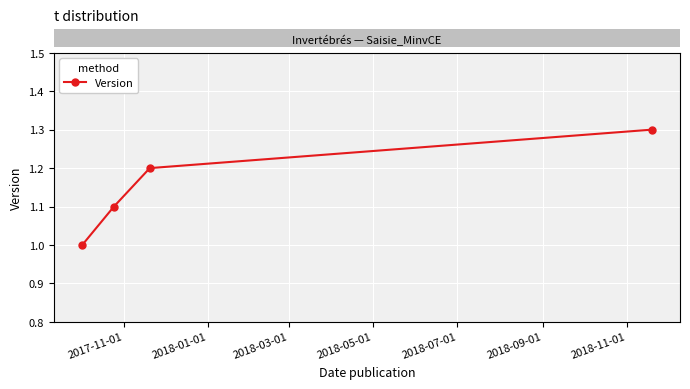

What is the value of the 3rd point from the left?

1.2